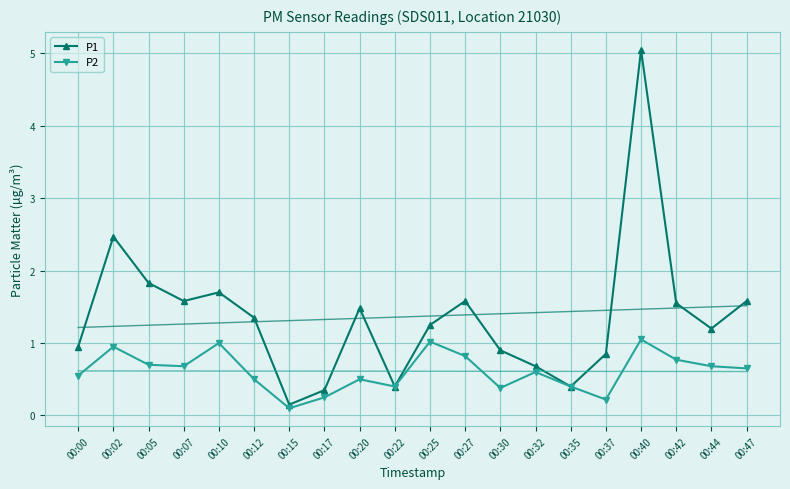

Is it true that P2 equals 0.5 at 00:12?

True